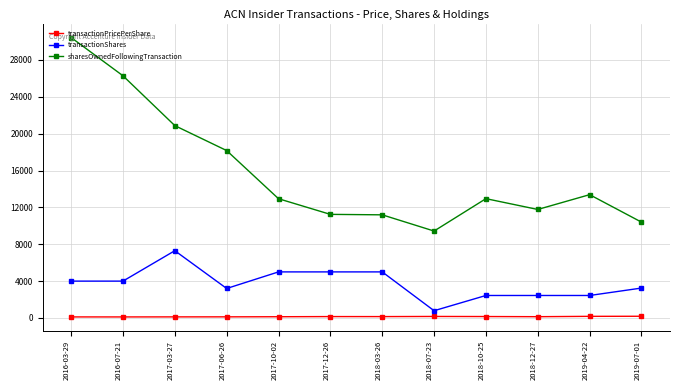

What is the average value of the sharesOwnedFollowingTransaction series?

15755.3